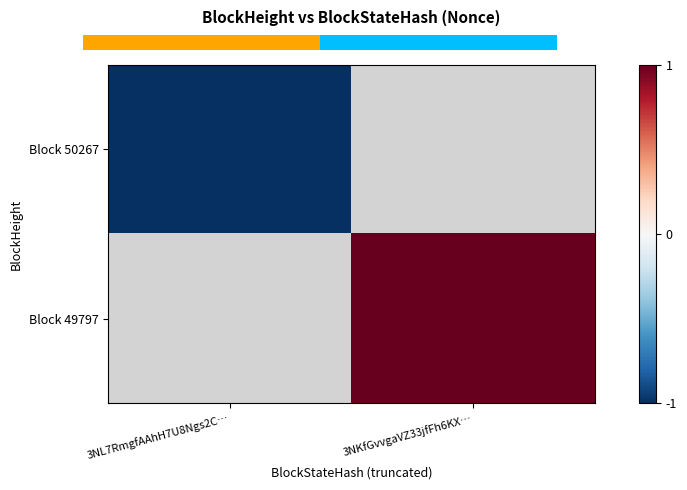

List the labels in order of Block 49797 value, smallest first.

3NL7RmgfAAhH7U8Ngs2C…, 3NKfGvvgaVZ33jfFh6KX…